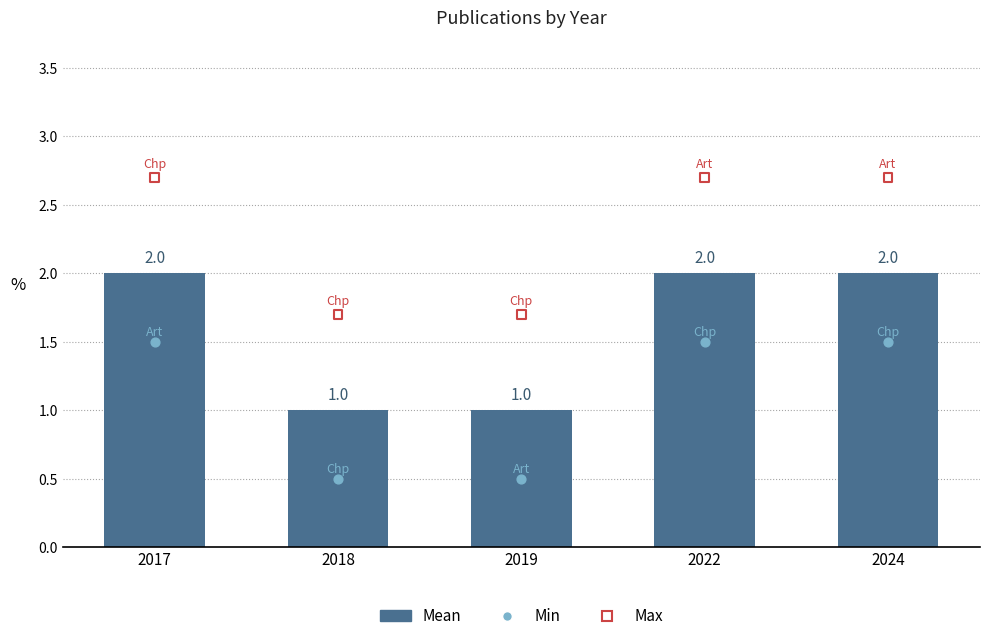

What is the ratio of the value at 2019 to the value at 2017?

0.5